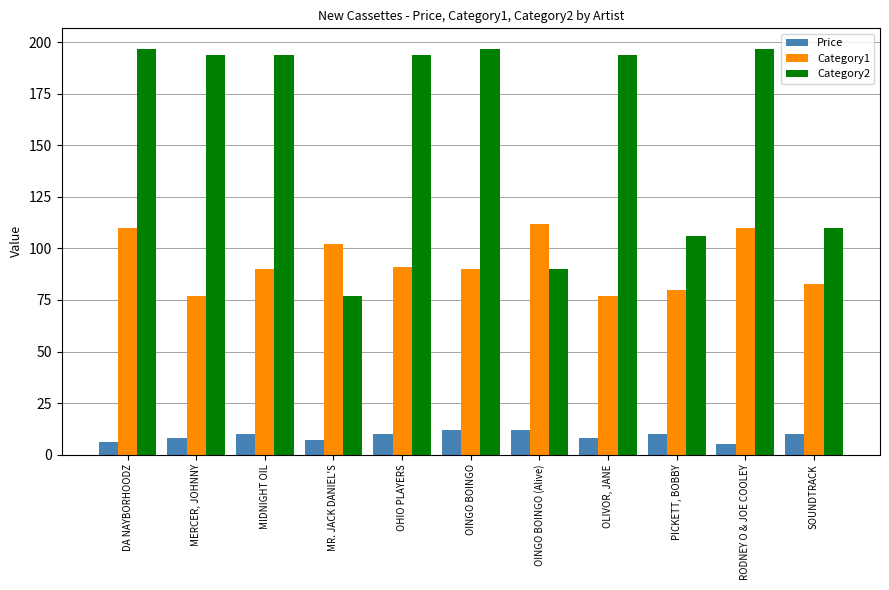

Which series has the widest spread of values?

Category2